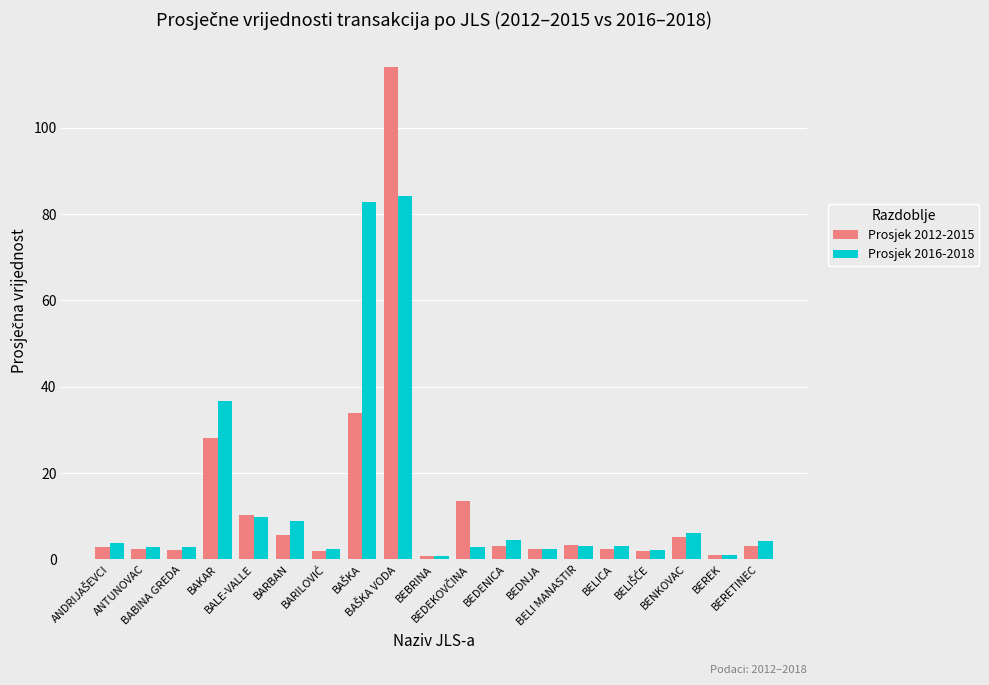

List the series in order of their peak value, lowest first.

Prosjek 2016-2018, Prosjek 2012-2015